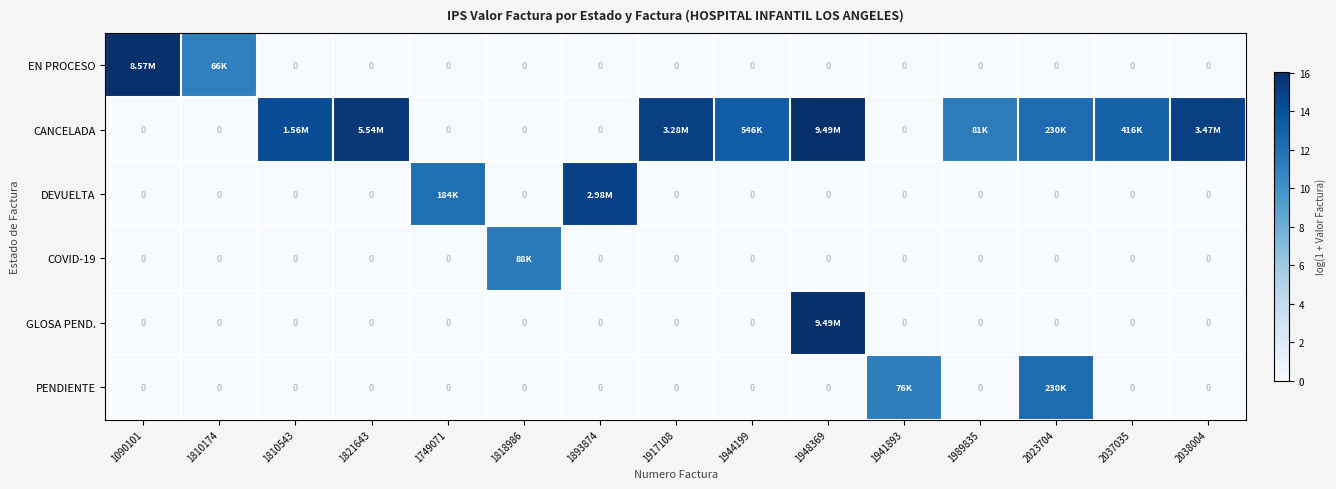

True or false: DEVUELTA has a value of 0.0 at 1917108.

True